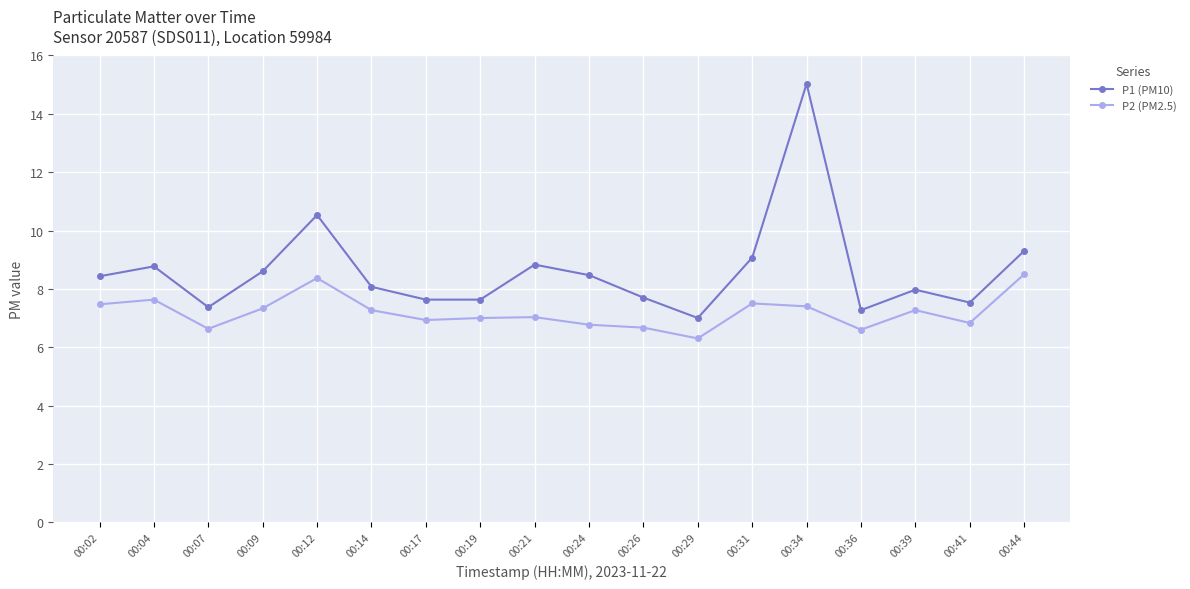

Where does the P2 (PM2.5) series first go above 7?

00:02